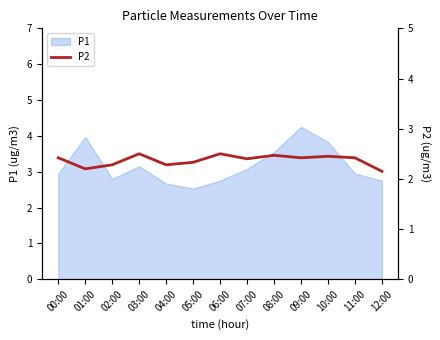

The value at 10:00 is 1.2. True or false?

False